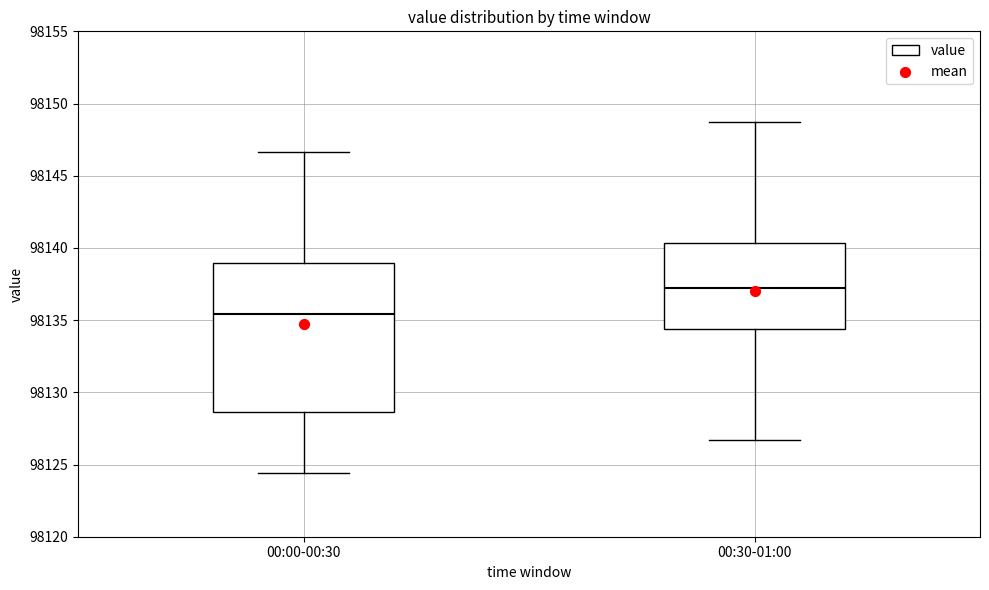

Which box has the lowest median line?

00:00-00:30